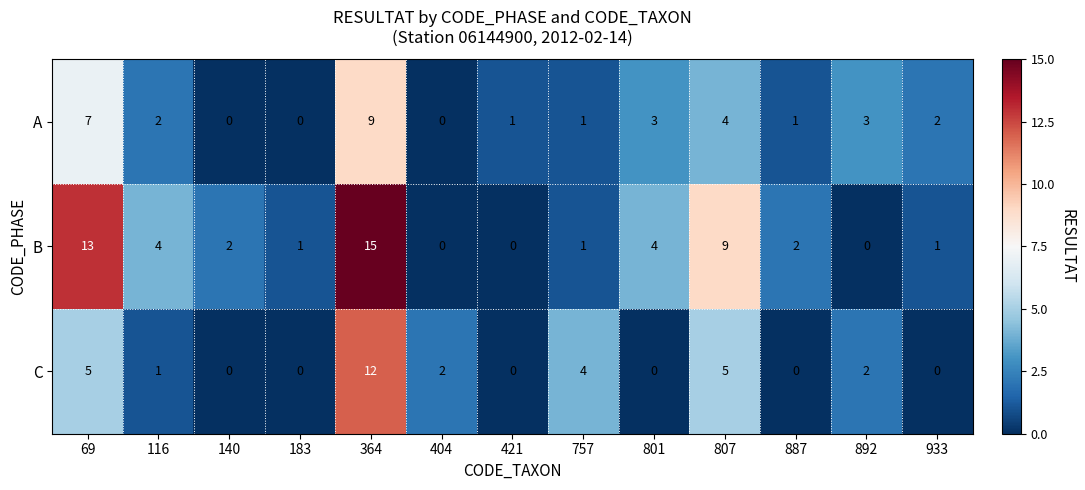

How many categories are shown in the chart?

13